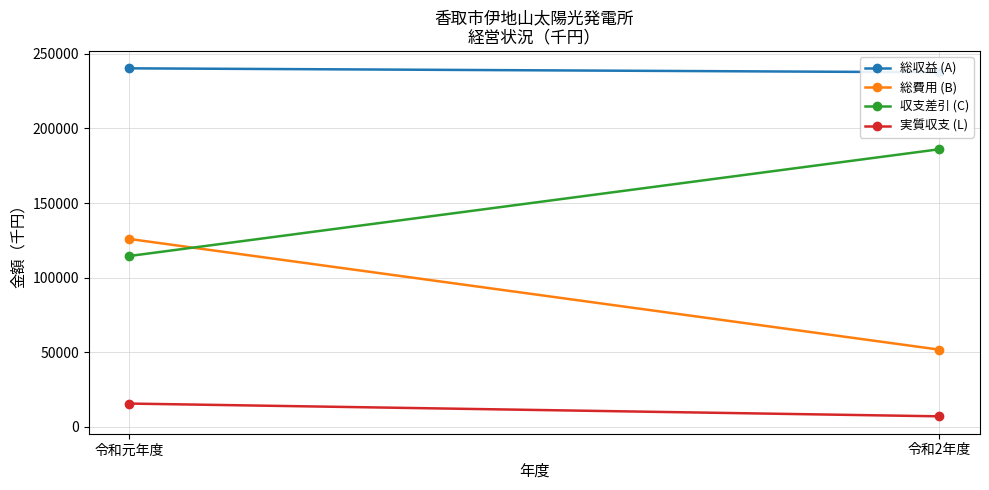

True or false: 総収益 (A) has a value of 237707 at 令和2年度.

True